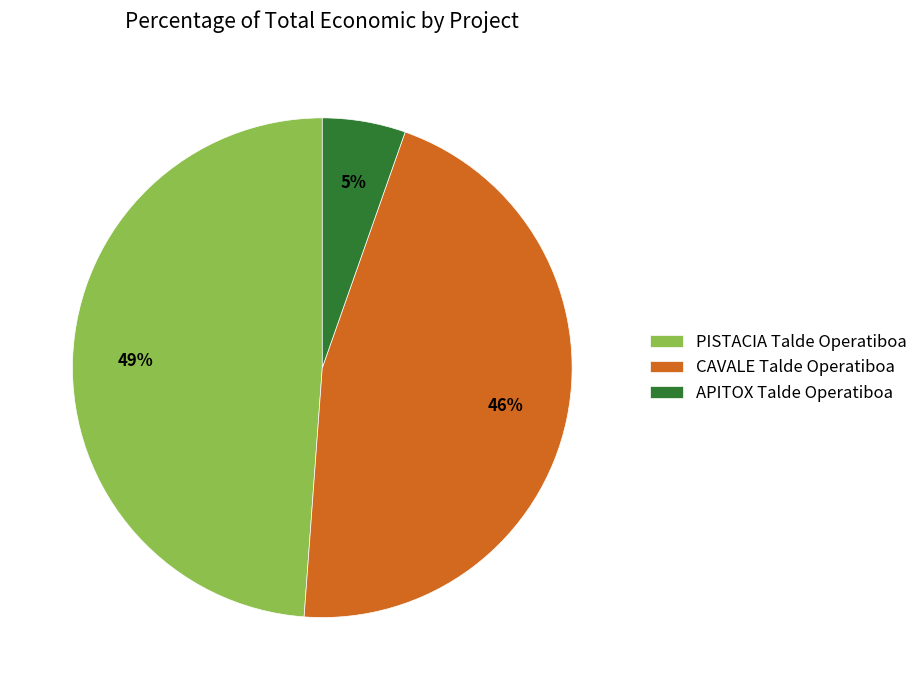

True or false: APITOX Talde Operatiboa accounts for 20% of the total.

False